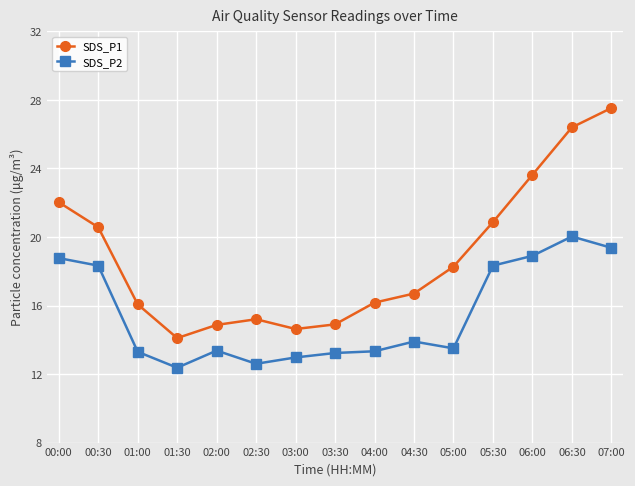

What is the label of the 4th point from the left?

01:30